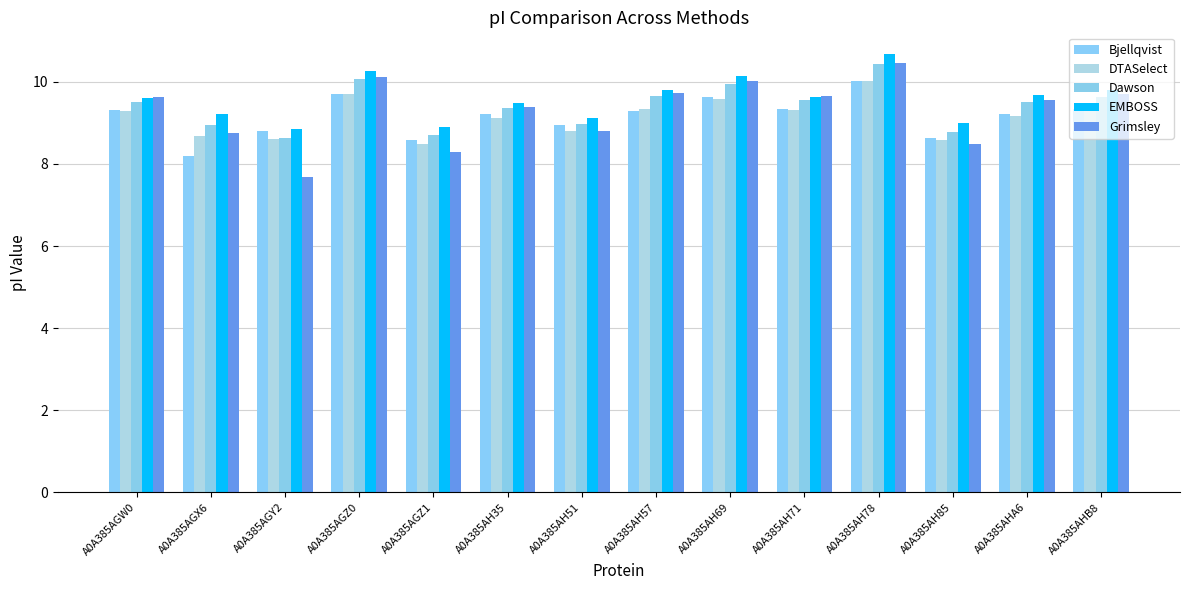

Between A0A385AH35 and A0A385AHB8, which is larger?

A0A385AHB8